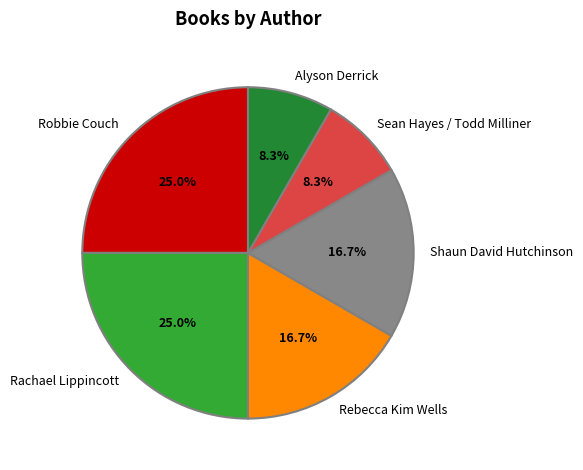

To the nearest percent, what percentage of the pie is Rebecca Kim Wells?

17%